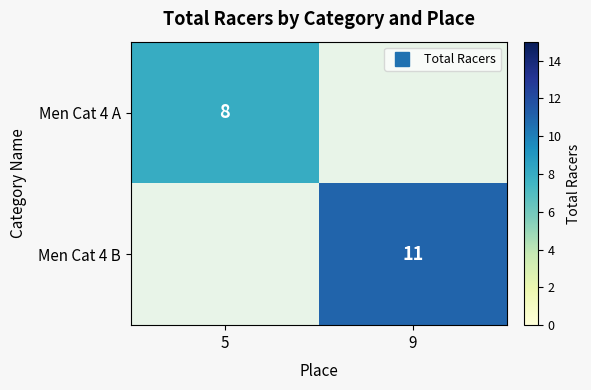

Where is Men Cat 4 A nearest to the value 8?

5